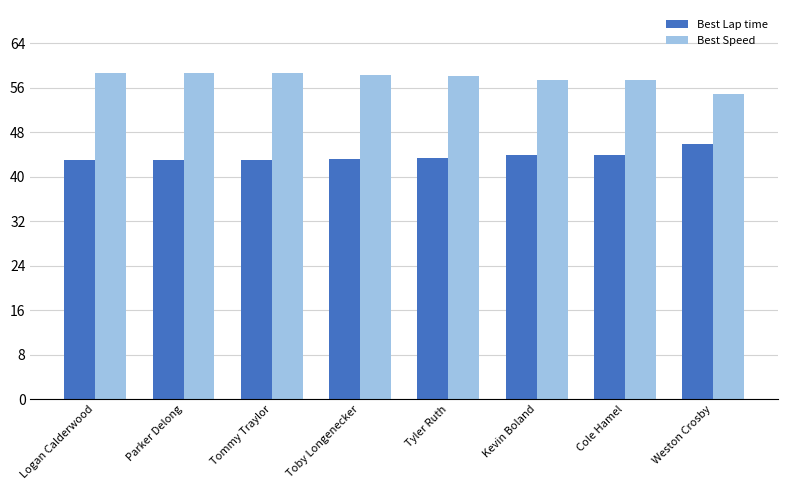

What is the approximate value of Best Speed at Tyler Ruth?

58.1